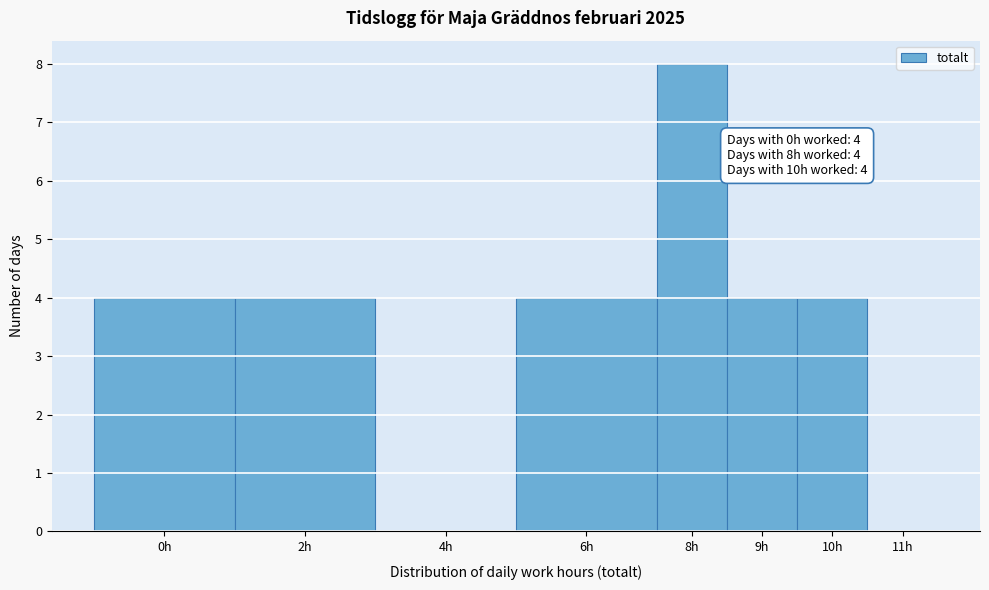

Reading right to left, what are all the values shown in this chart?

11h=0	10h=4	9h=4	8h=8	6h=4	4h=0	2h=4	0h=4